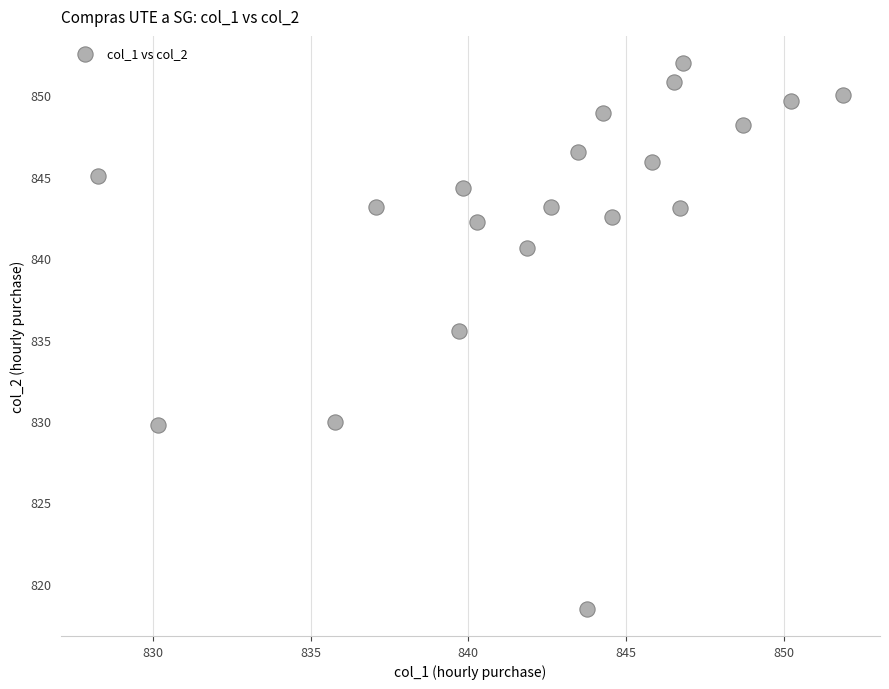

What is the range of Y values (max minus min)?

33.5